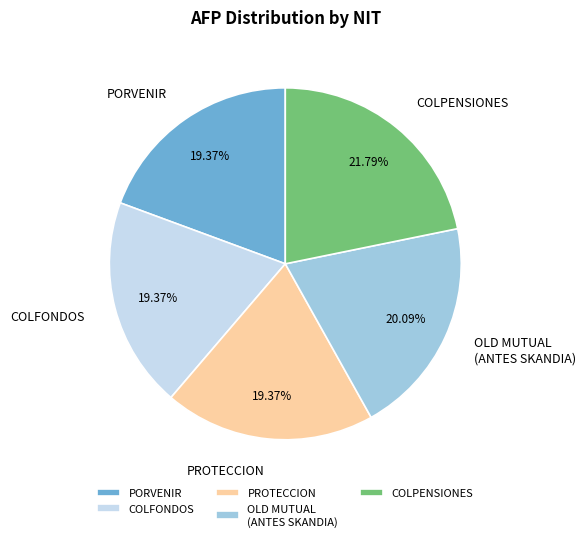

Which category has the biggest portion of the pie?

COLPENSIONES